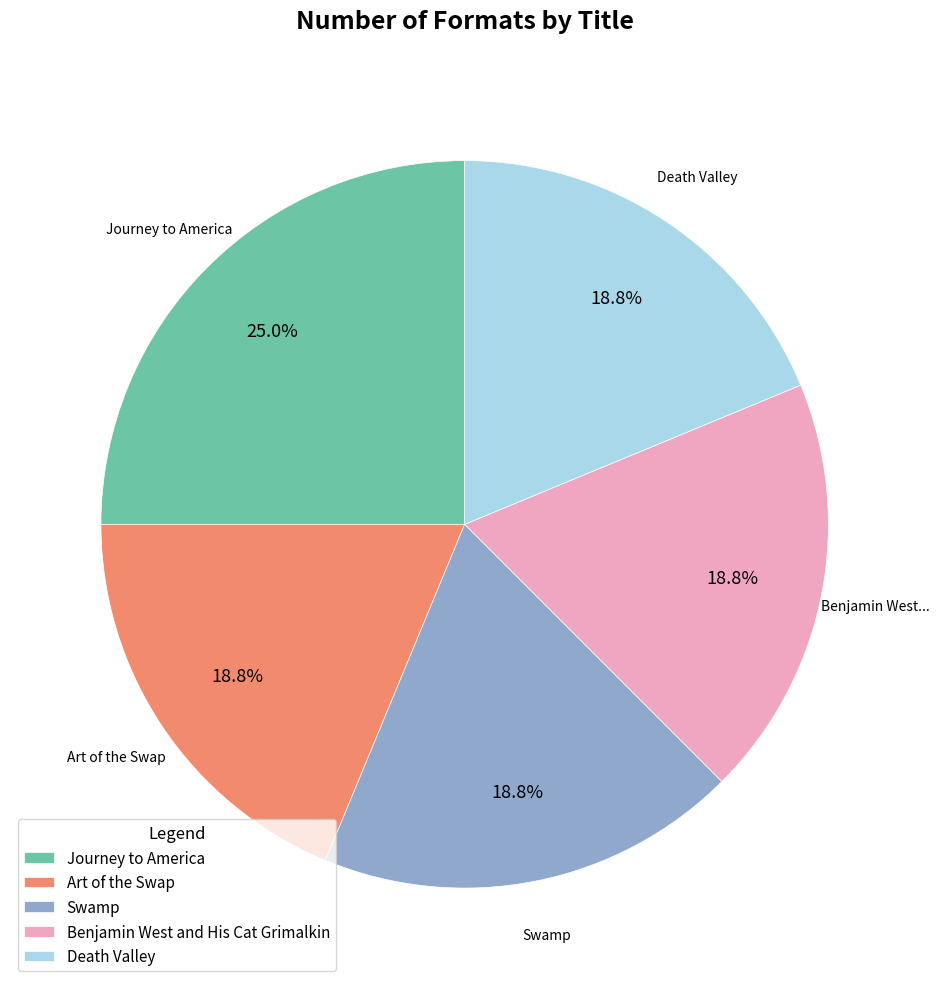

To the nearest percent, what is the difference between the Art of the Swap and Swamp slice percentages?

0%